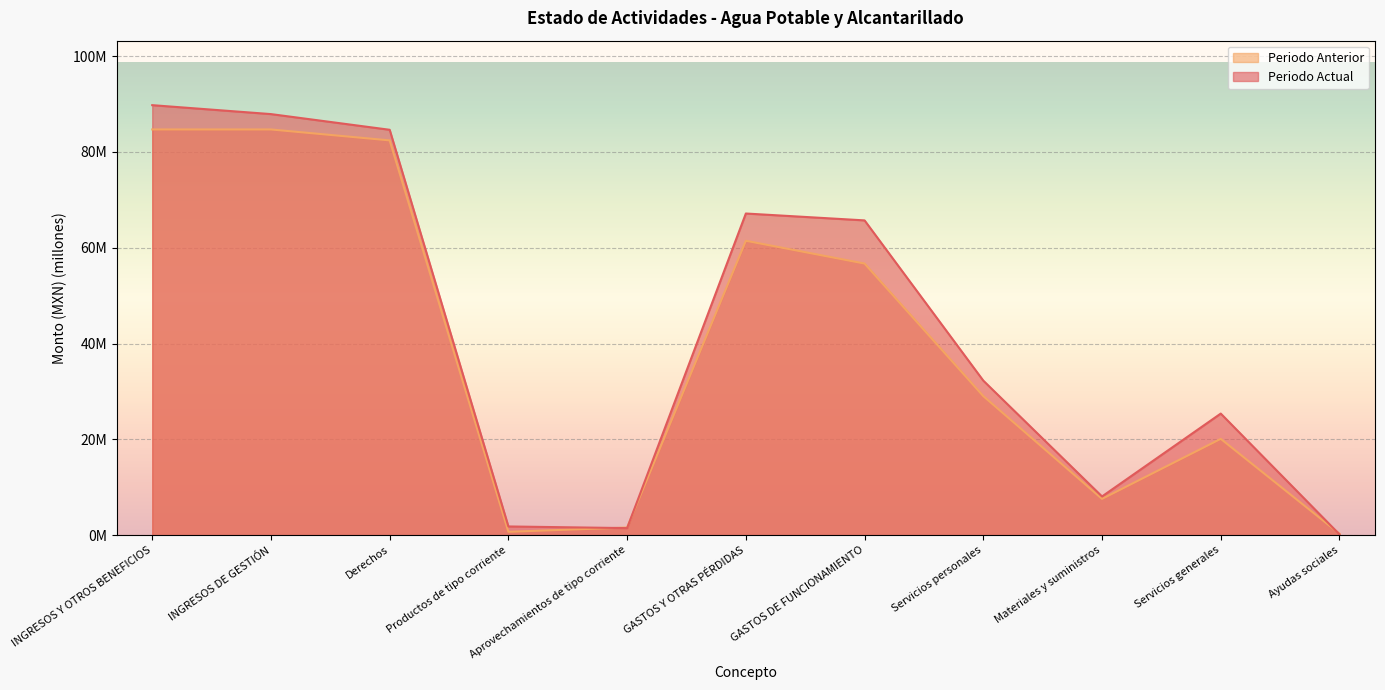

Is it true that Periodo Anterior equals 0.6 at Aprovechamientos de tipo corriente?

False